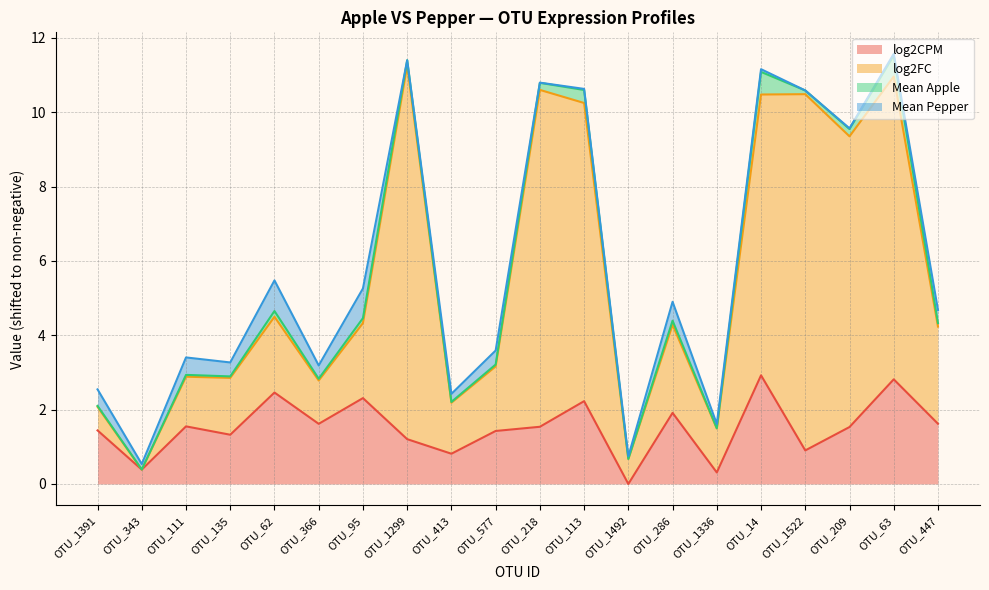

True or false: log2CPM has a value of 2.7 at OTU_286.

False